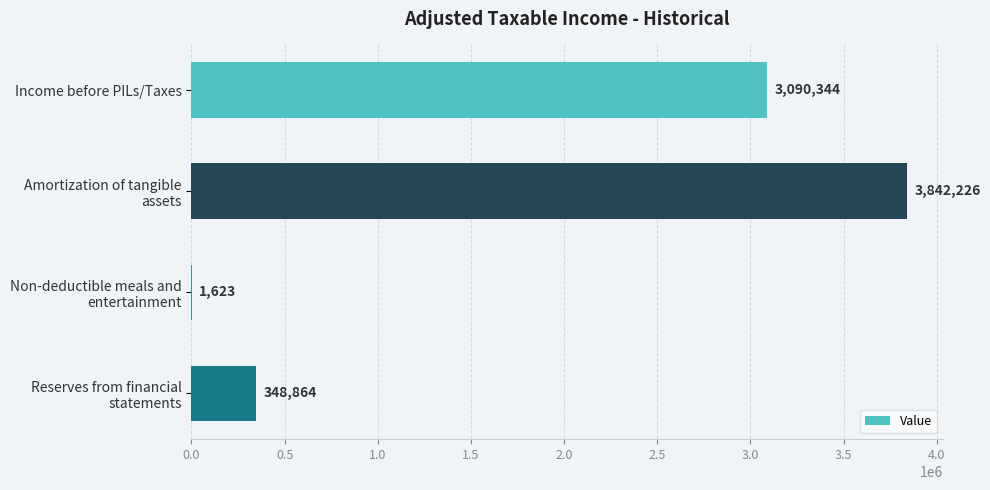

How many series are shown in this chart?

1